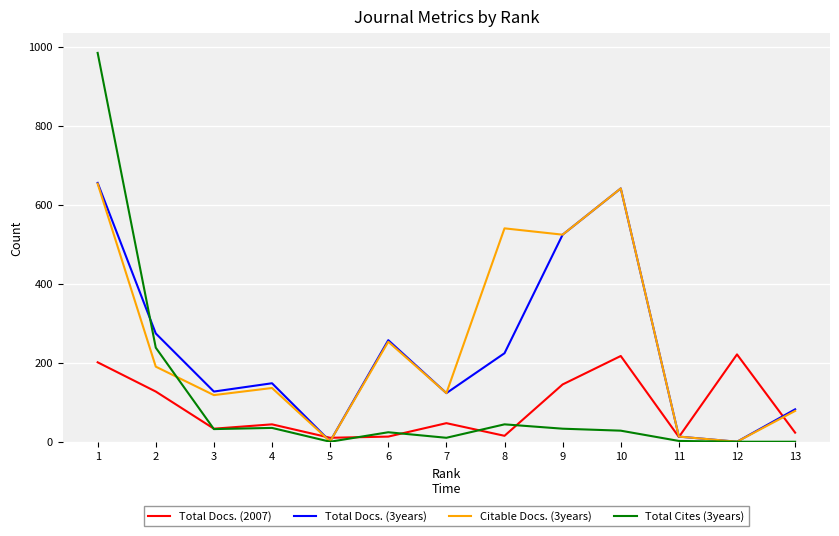

What is the approximate value of Total Docs. (2007) at 4, to the nearest 5?

45